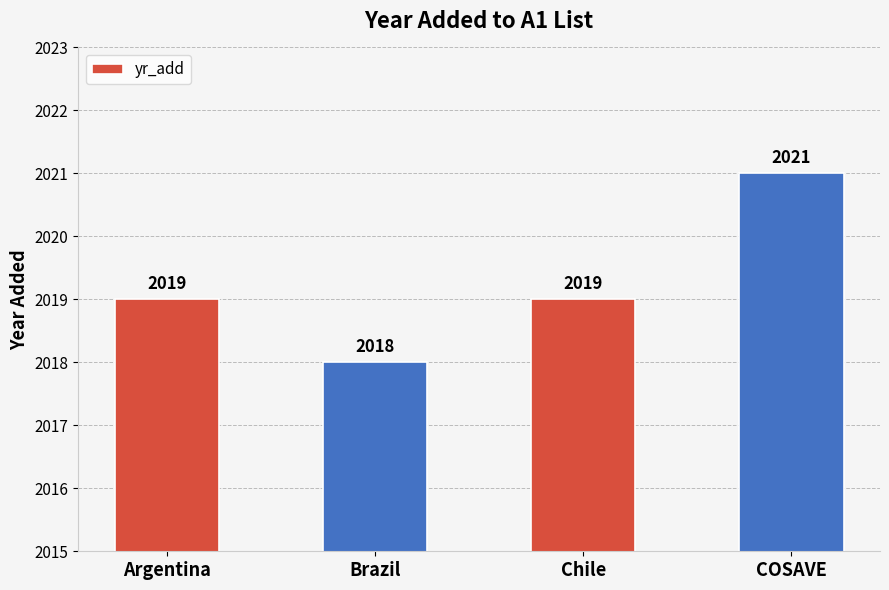

The chart shows a value of 721 at Argentina. True or false?

False